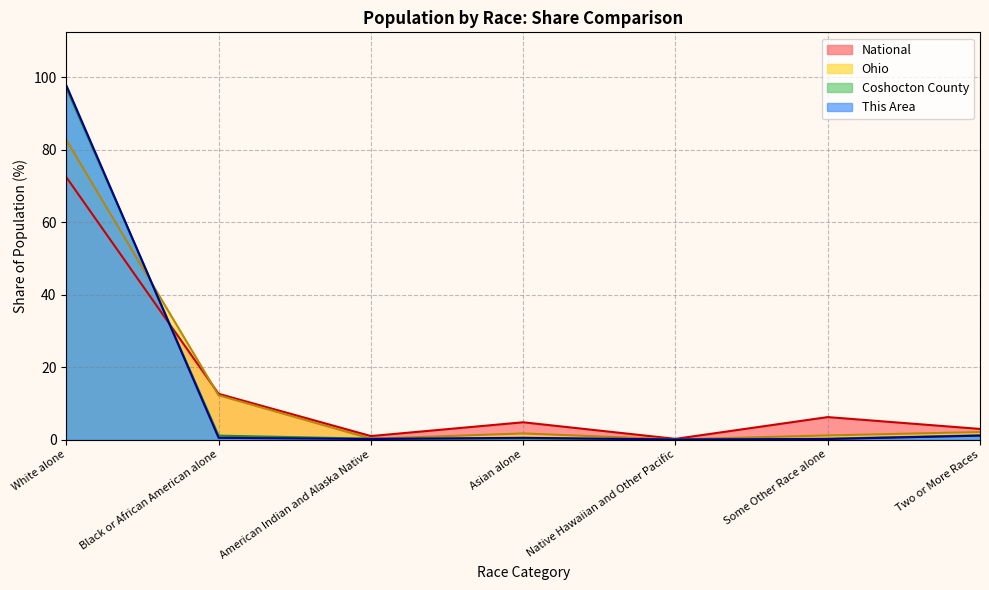

What position from the left is Native Hawaiian and Other Pacific?

5